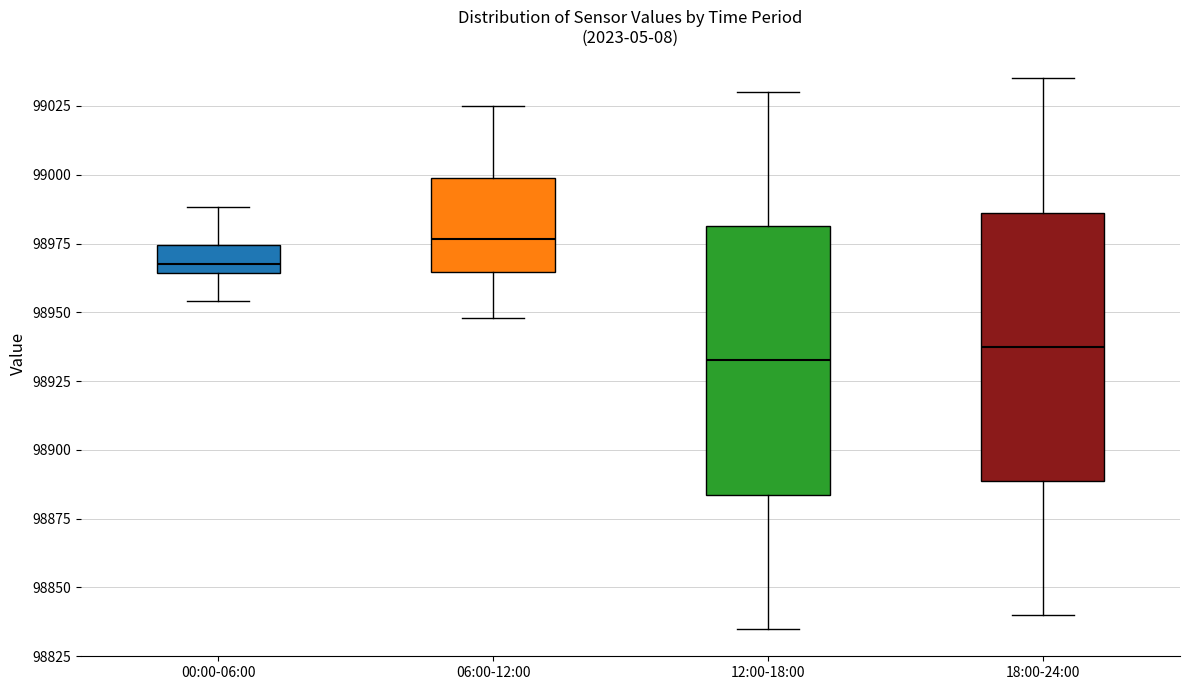

Which box has the lowest median line?

12:00-18:00